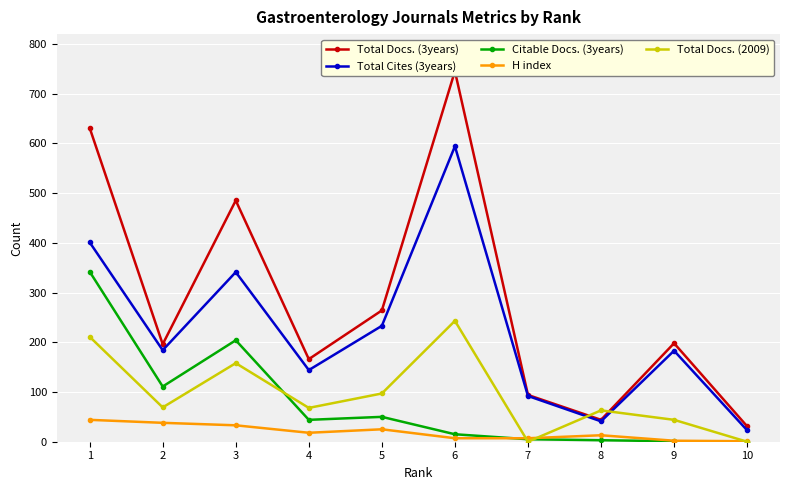

Reading left to right, list all the values displayed in this chart.

Total Docs. (3years): 631	196	485	166	264	745	94	44	198	31
Total Cites (3years): 401	184	341	144	233	594	92	41	183	23
Citable Docs. (3years): 342	111	204	44	50	15	5	3	1	0
H index: 44	38	33	18	25	7	7	13	2	1
Total Docs. (2009): 211	69	158	68	97	243	0	63	44	0